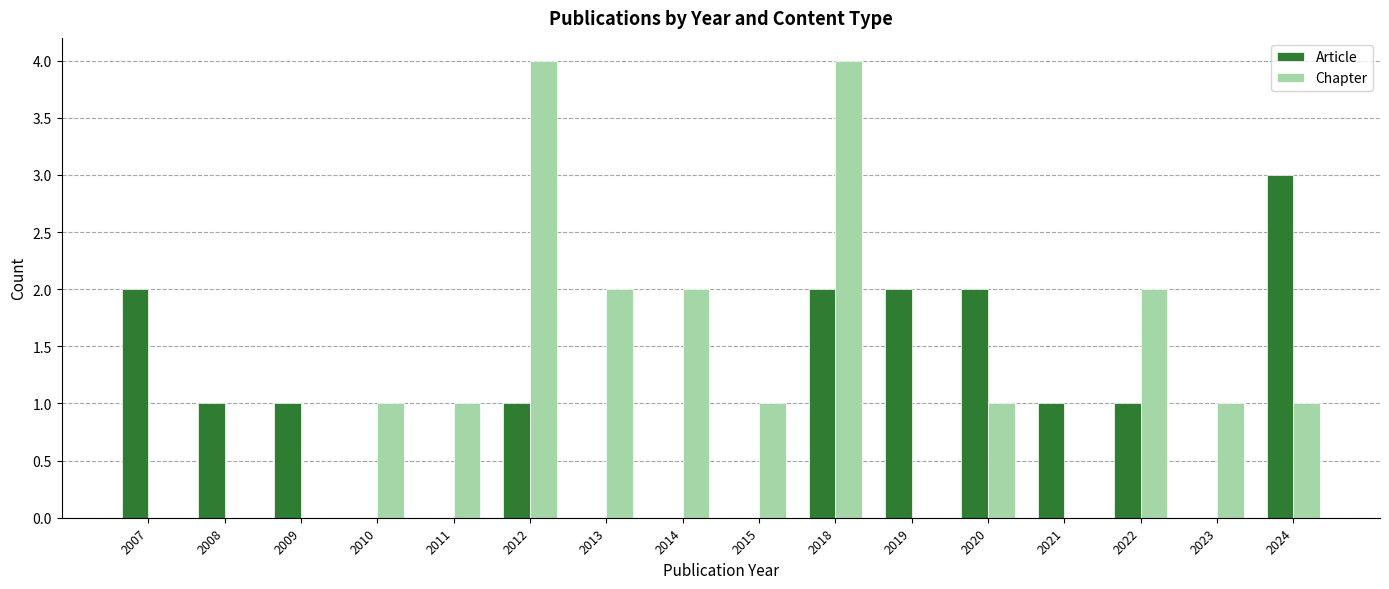

At which label does Article first exceed 1?

2007